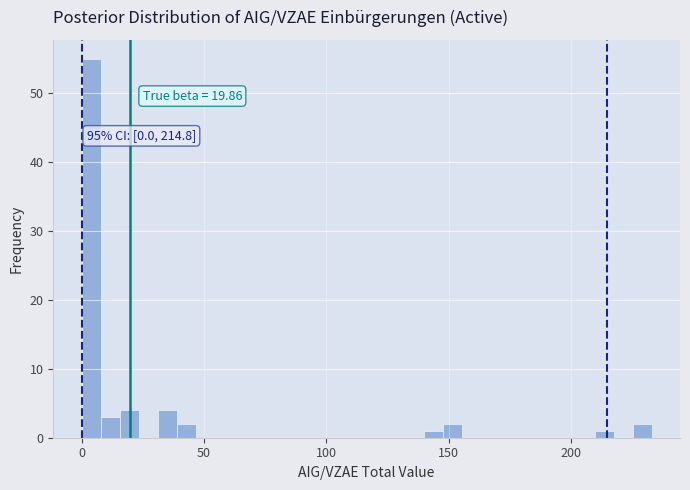

Around what value on the x-axis is the tallest bar? Give the approximate position of its centre, as read against the axis.

5